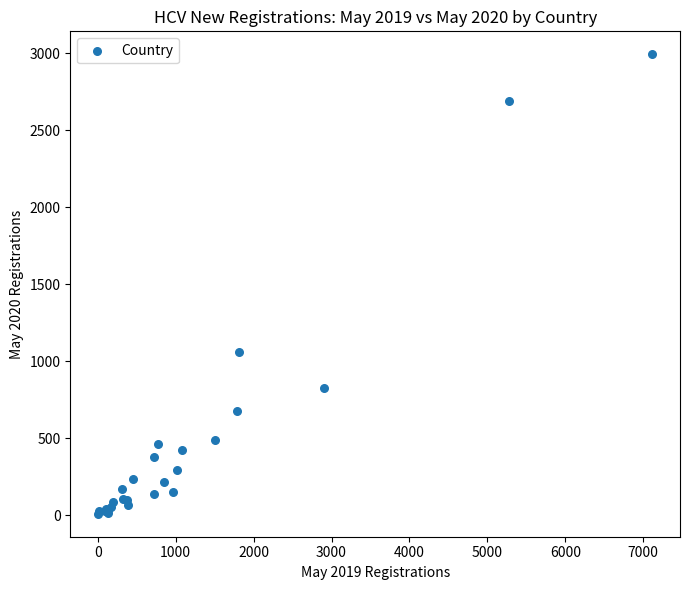

What Y value in the scatter plot is closest to 1501?

1057